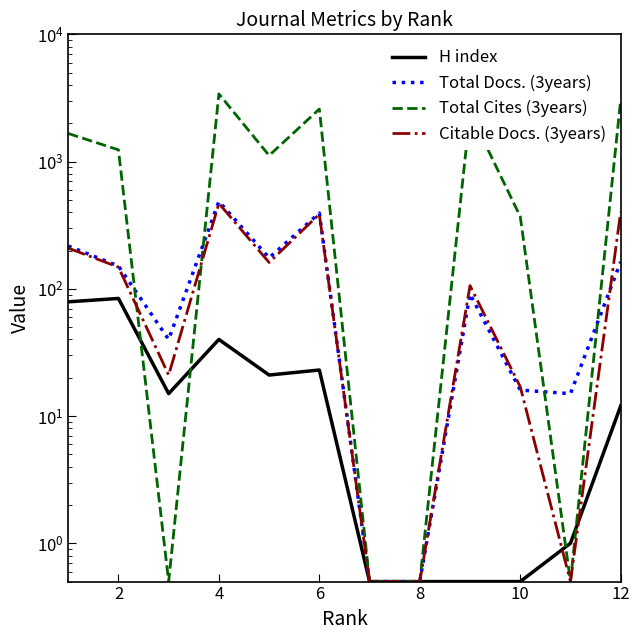

Which series changed the most between 12 and 8?

Total Cites (3years)